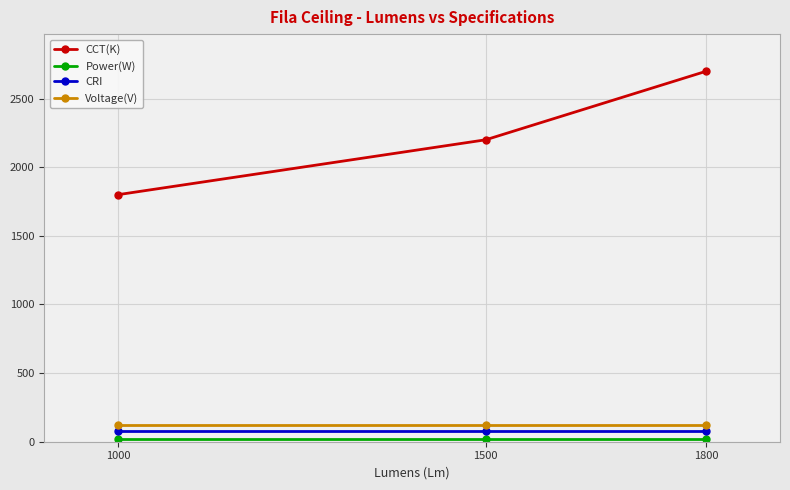

Rank the categories by CCT(K) value from highest to lowest.

1800, 1500, 1000